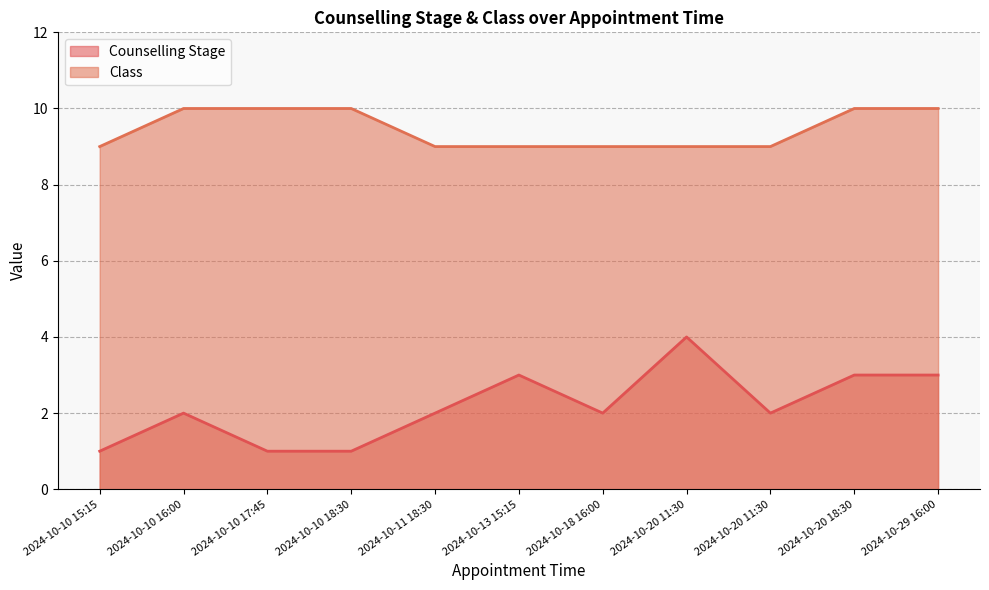

How many data points in Counselling Stage are less than 2?

3